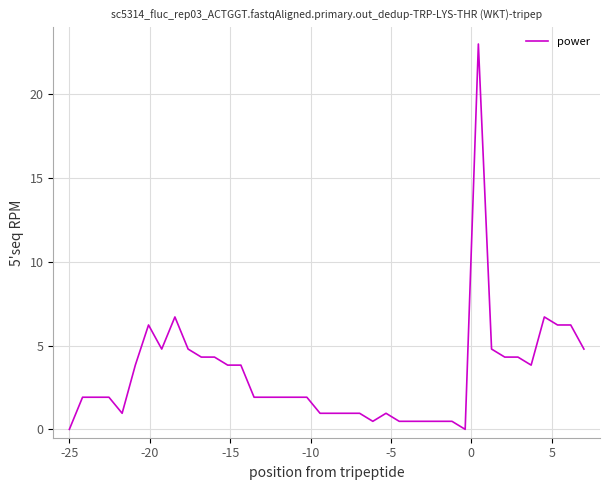

What is the maximum value shown in the chart?

23.0